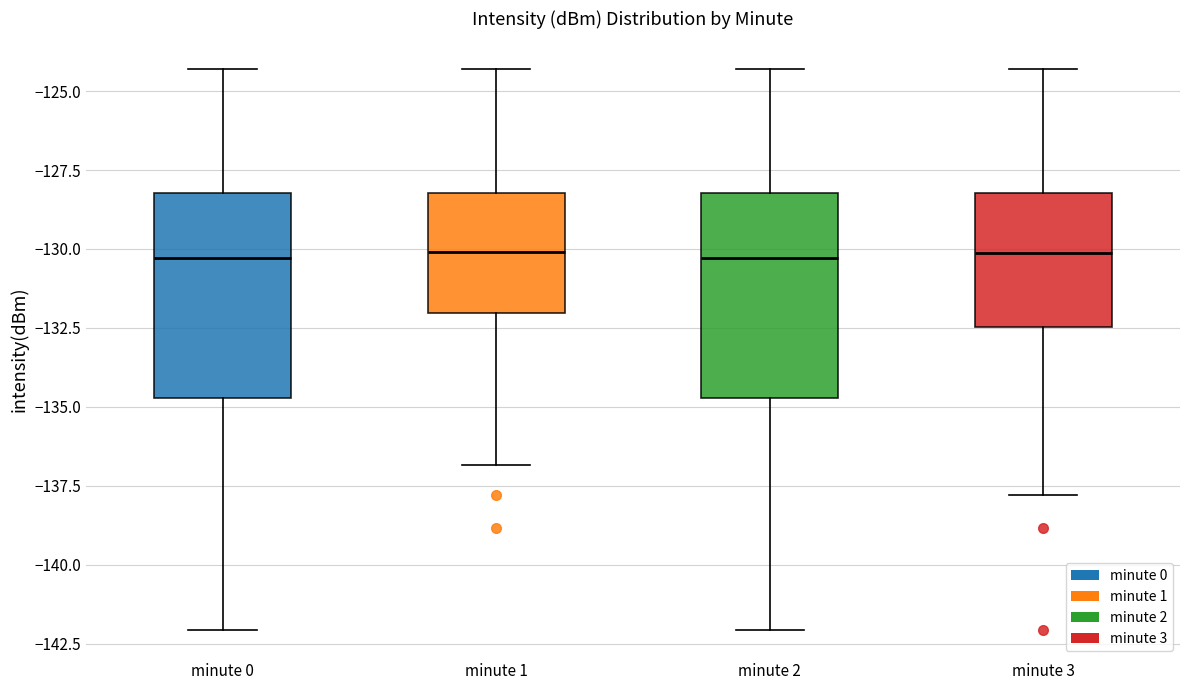

Reading left to right, transcribe this box plot: for each box, give where its median line is, the range the box spans, and where its two whiskers end, as read against the y-axis. The values are not printed on the chart, so give them approximately, as read against the axis.

minute 0: median -130.5, box -134.5 to -128.0, whiskers -142.0 to -124.5
minute 1: median -130.0, box -132.0 to -128.0, whiskers -137.0 to -124.5
minute 2: median -130.5, box -134.5 to -128.0, whiskers -142.0 to -124.5
minute 3: median -130.0, box -132.5 to -128.0, whiskers -138.0 to -124.5